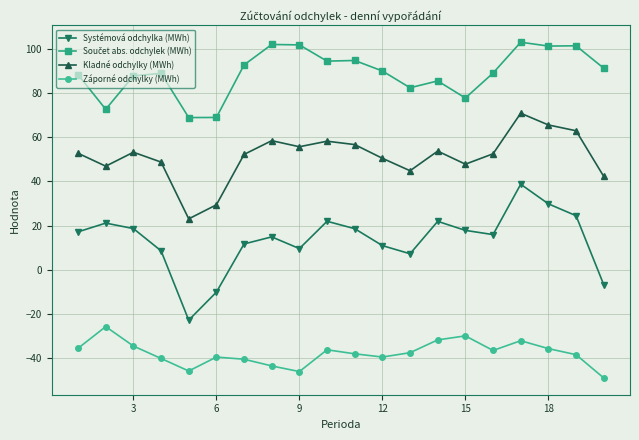

True or false: Kladné odchylky (MWh) and Systémová odchylka (MWh) cross at least once.

False